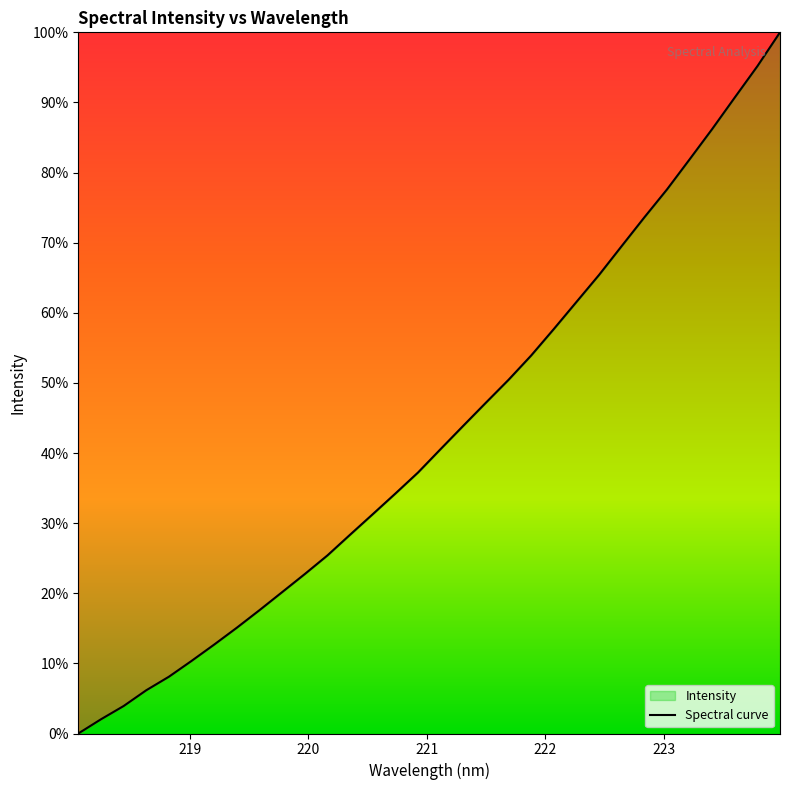

What is the difference between the maximum and minimum values?

100.0